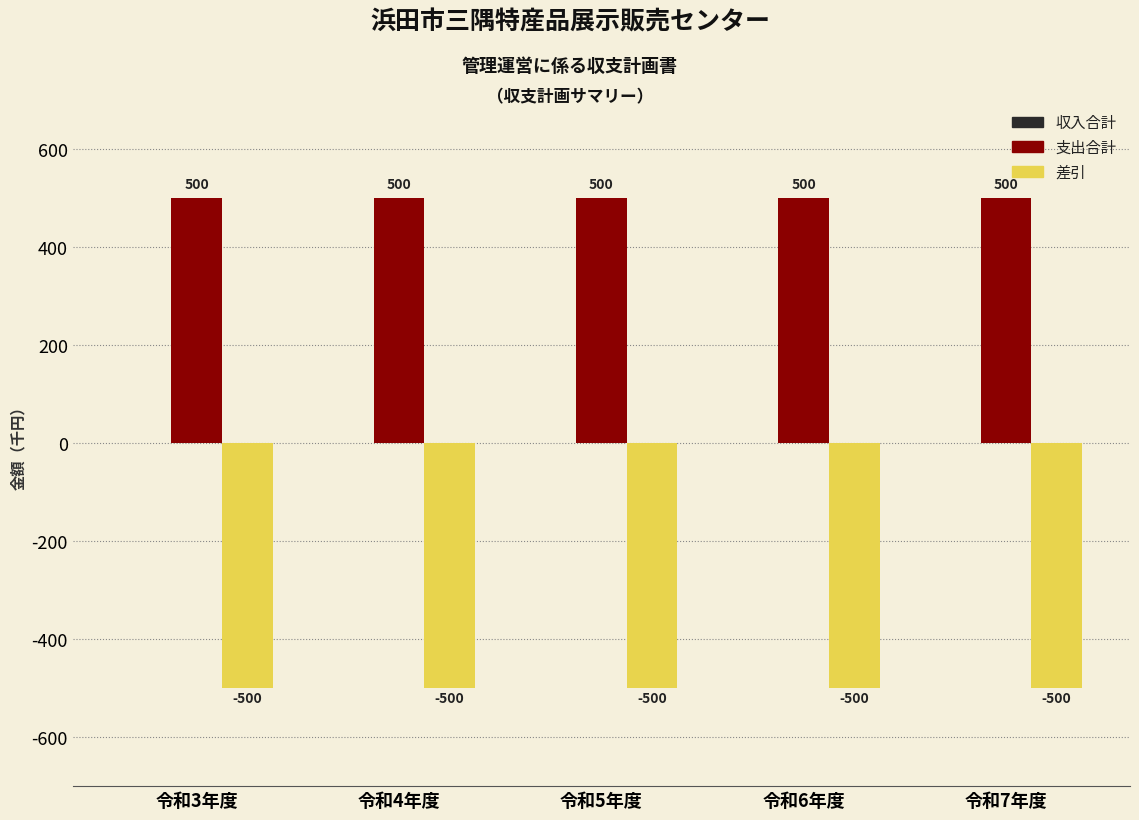

What is the highest value of the 支出合計 series?

500